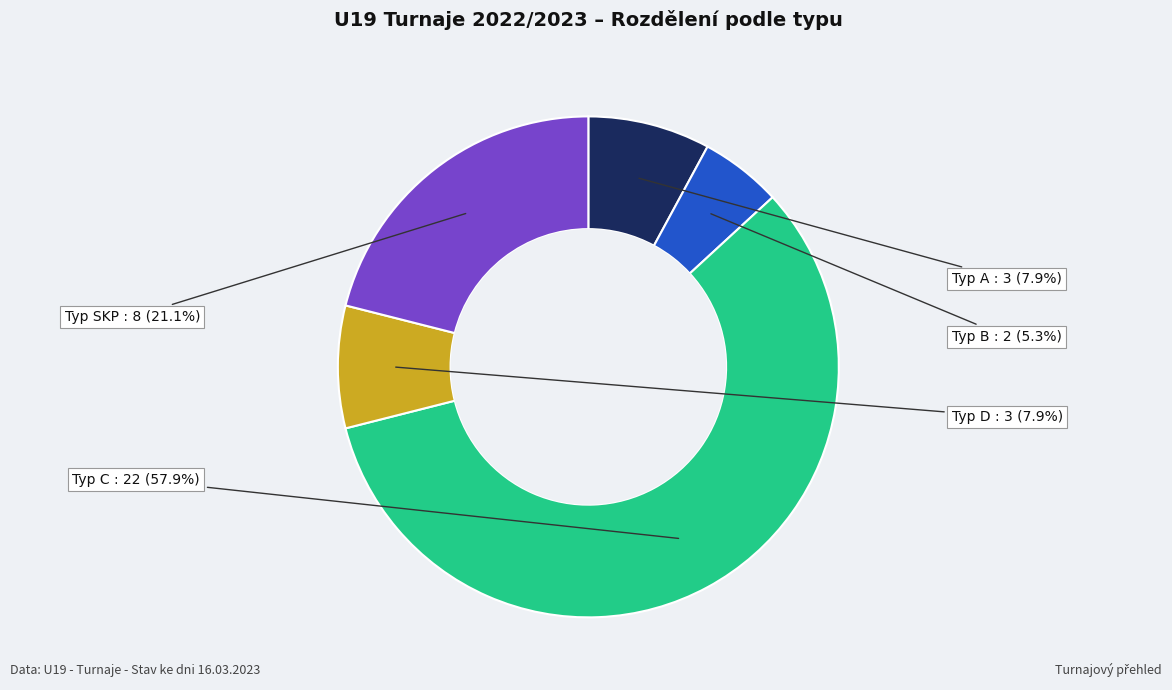

Does any single category account for the majority?

Yes